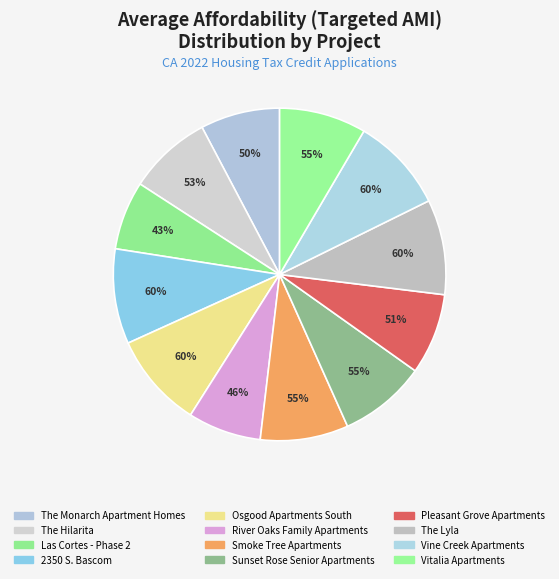

Is it true that Vine Creek Apartments is 1% of the pie?

False